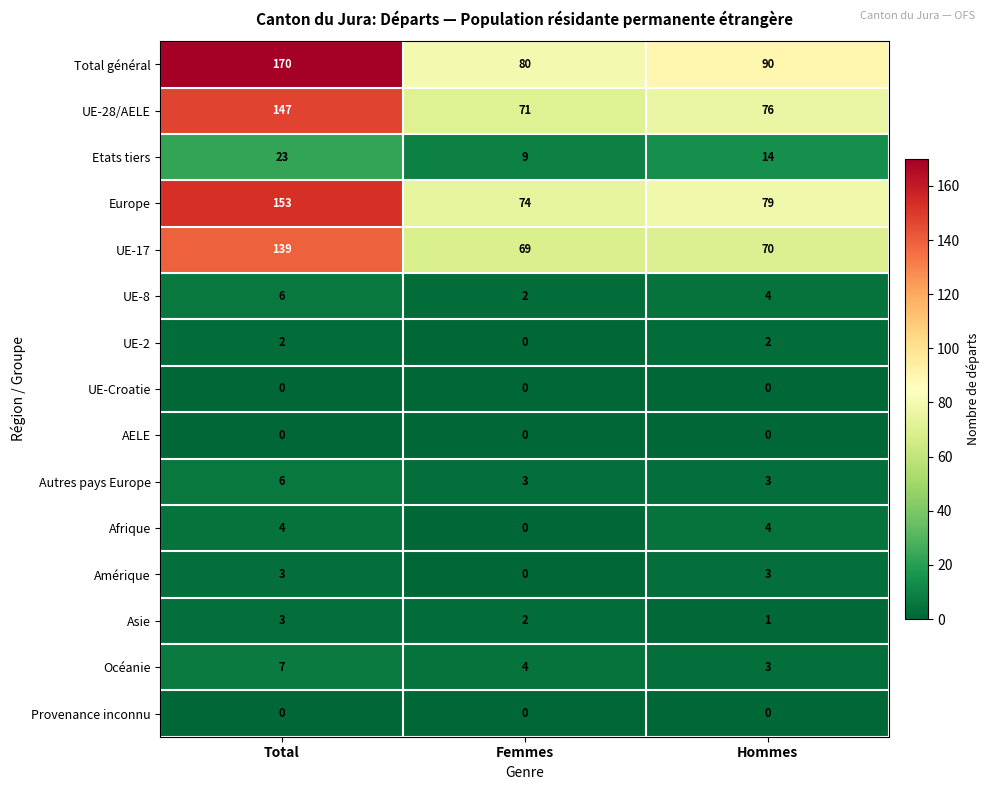

Rank the categories by UE-17 value from highest to lowest.

Total, Hommes, Femmes